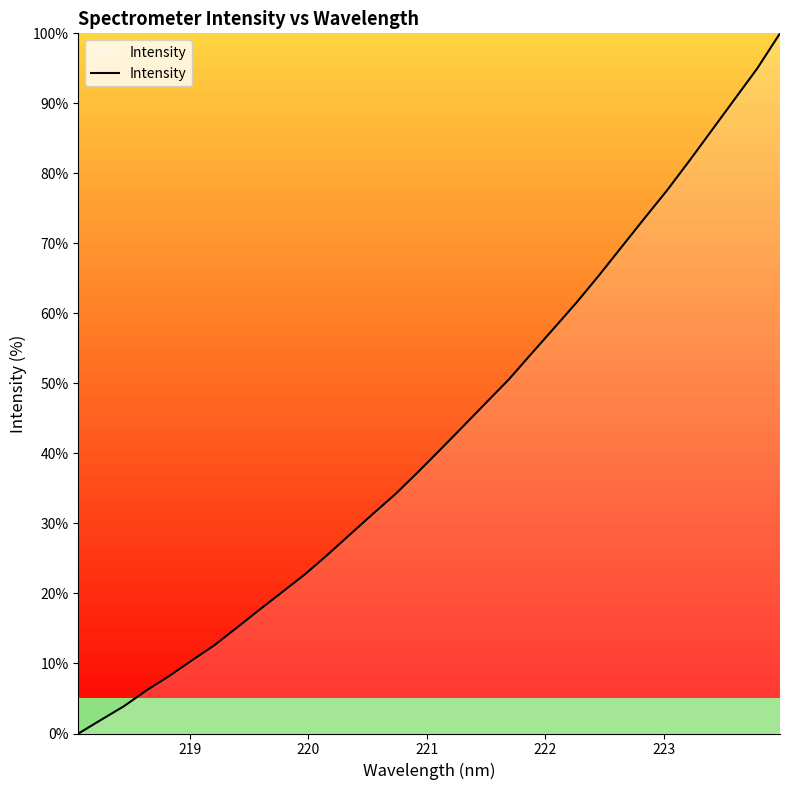

What is the greatest value displayed?

100.0